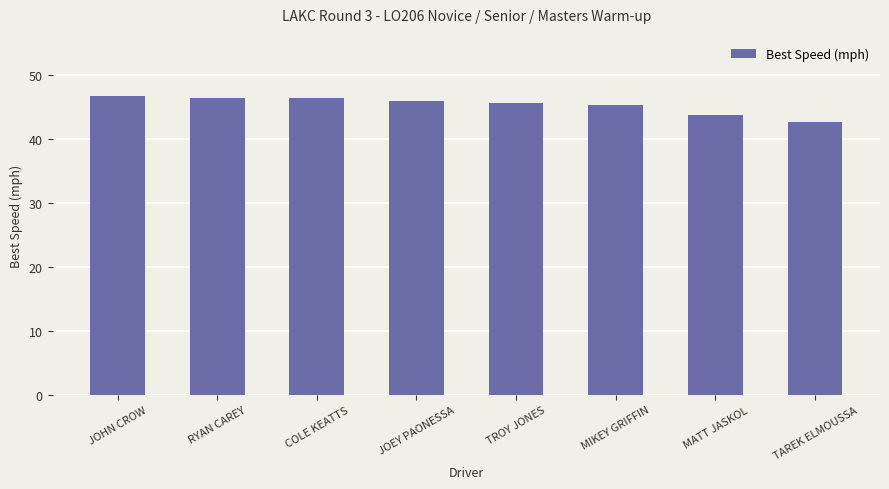

What is the label of the 6th bar from the left?

MIKEY GRIFFIN